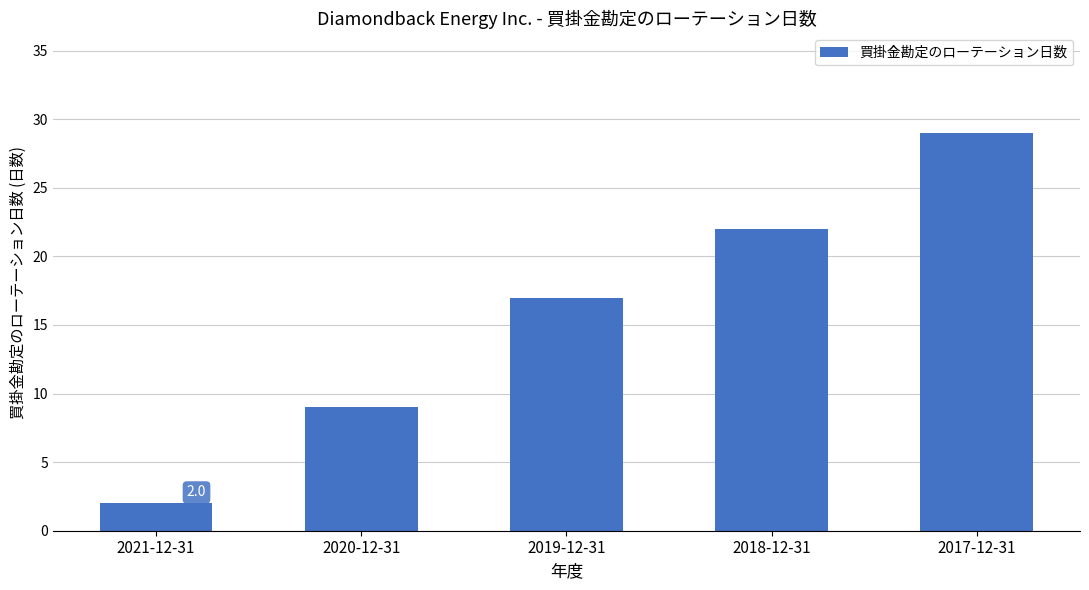

What is the difference between the maximum and second lowest values?

20